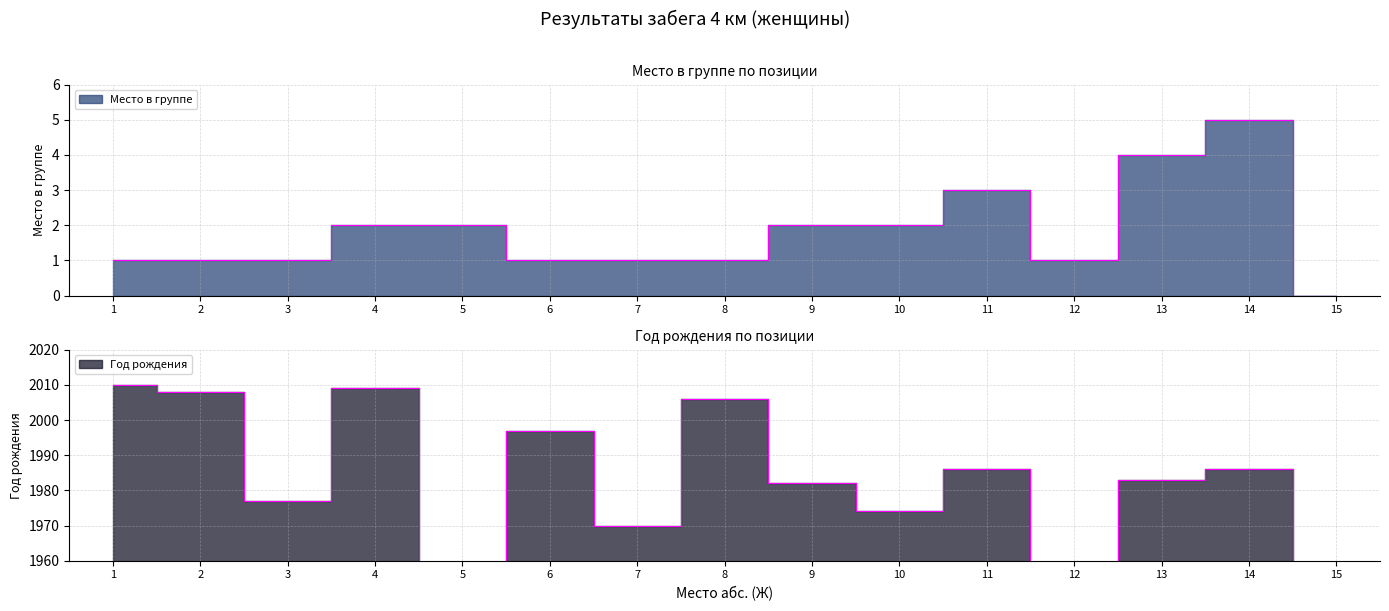

What is the sum of the Место в группе values at 2 and 5?

3